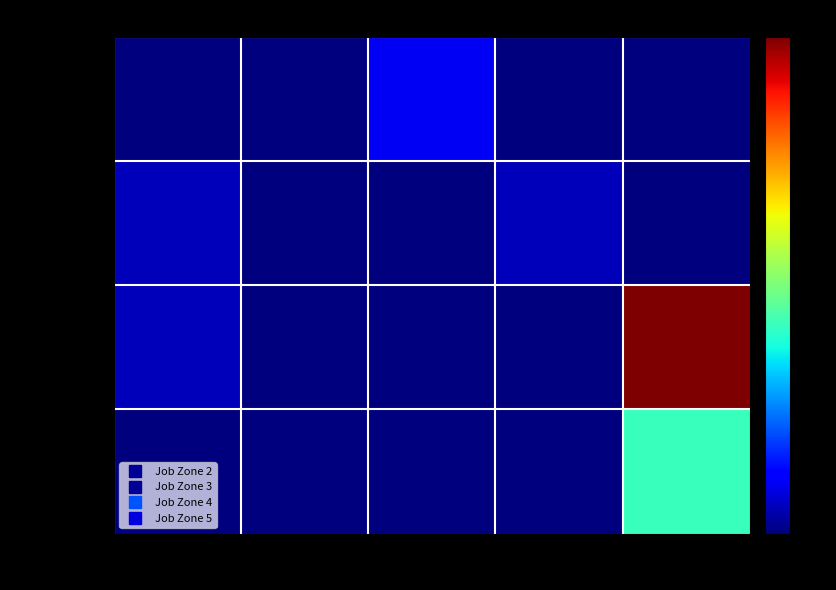

List the series in order of their peak value, lowest first.

Job Zone 3, Job Zone 2, Job Zone 5, Job Zone 4